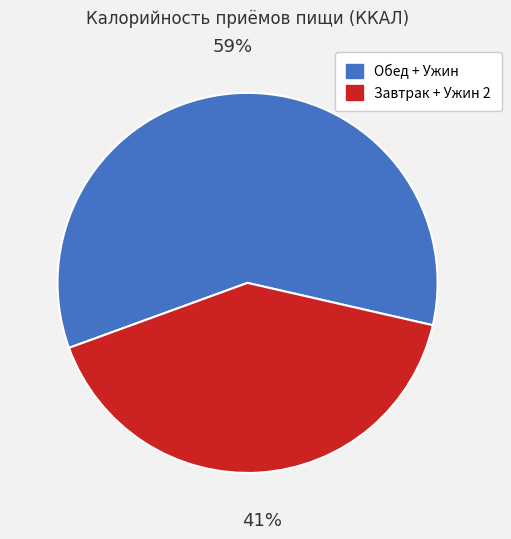

Is the sum of Завтрак + Ужин 2 and Обед + Ужин greater than half?

Yes